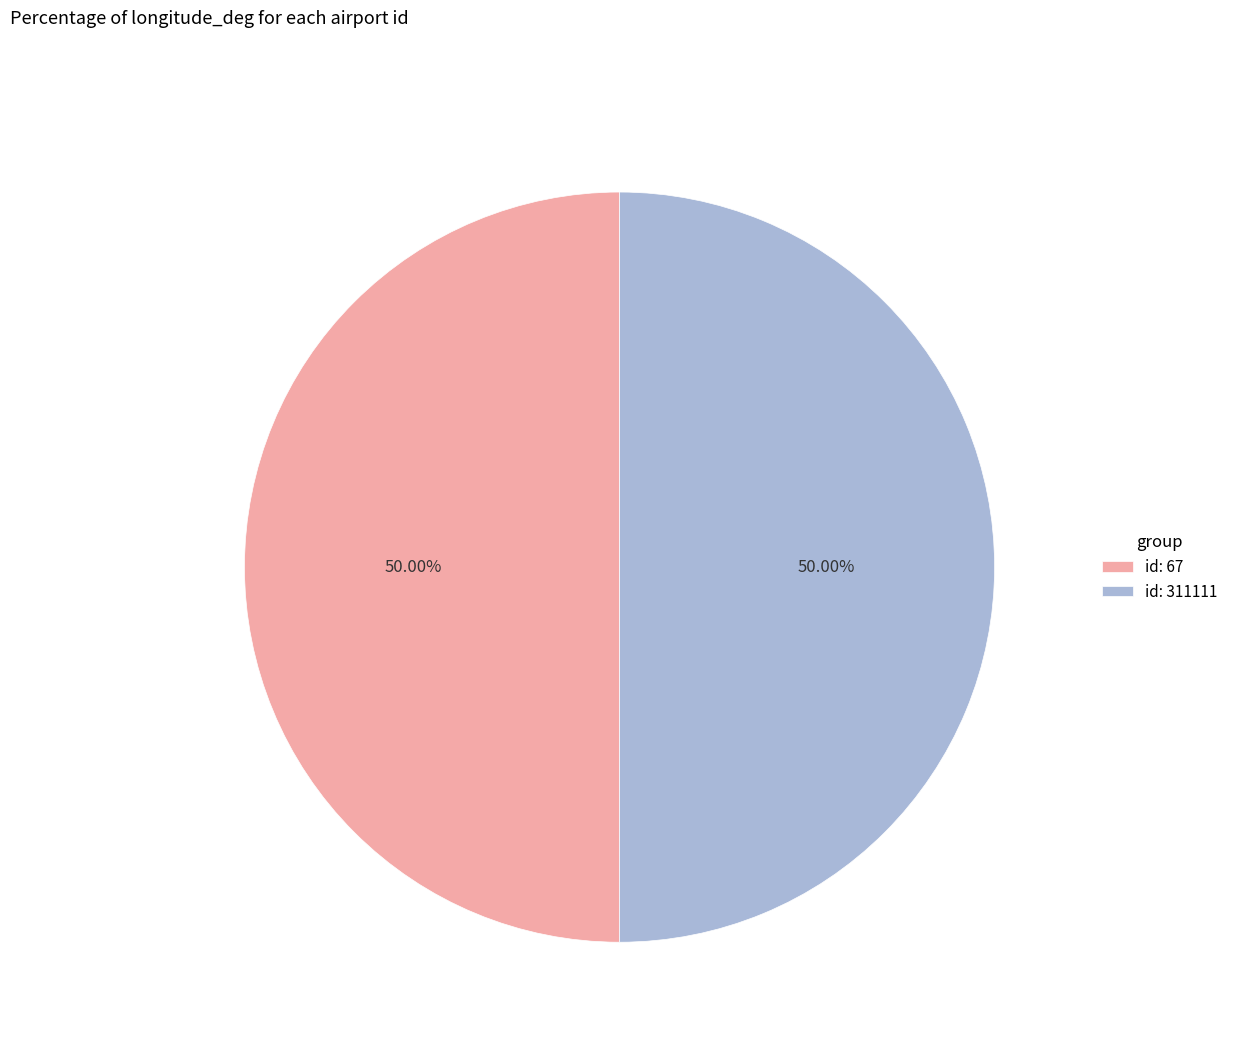

Which category has the biggest portion of the pie?

311111